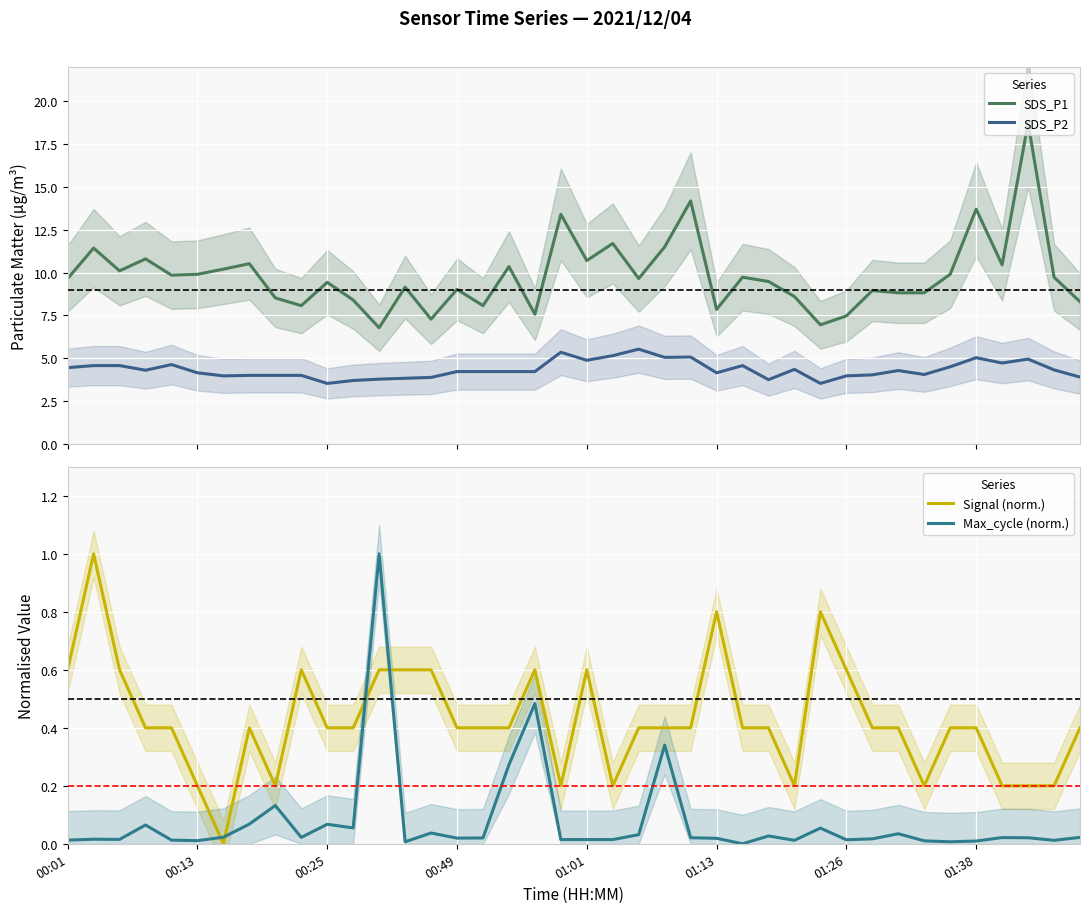

True or false: SDS_P2 has more than 2 interior local peaks.

True